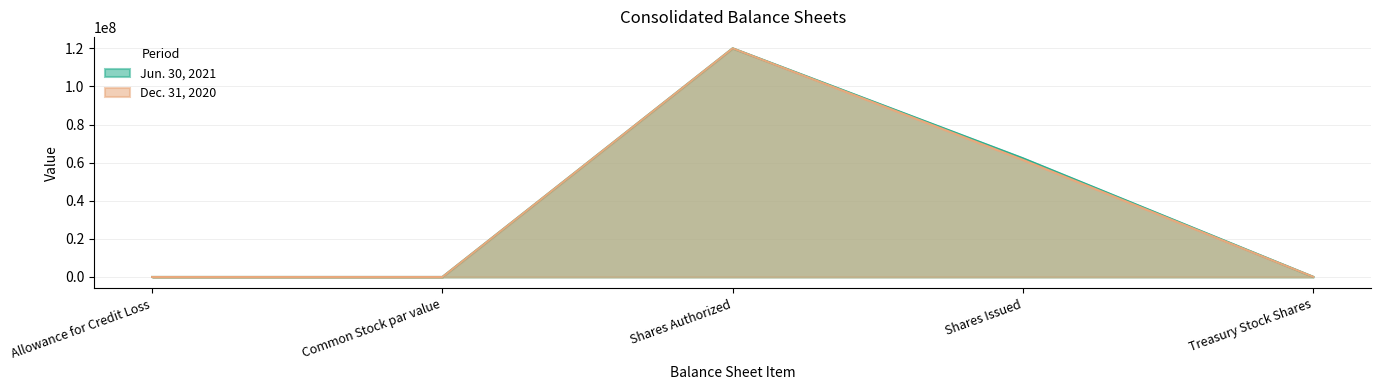

Rank the categories by Jun. 30, 2021 value from lowest to highest.

Common Stock par value, Allowance for Credit Loss, Treasury Stock Shares, Shares Issued, Shares Authorized